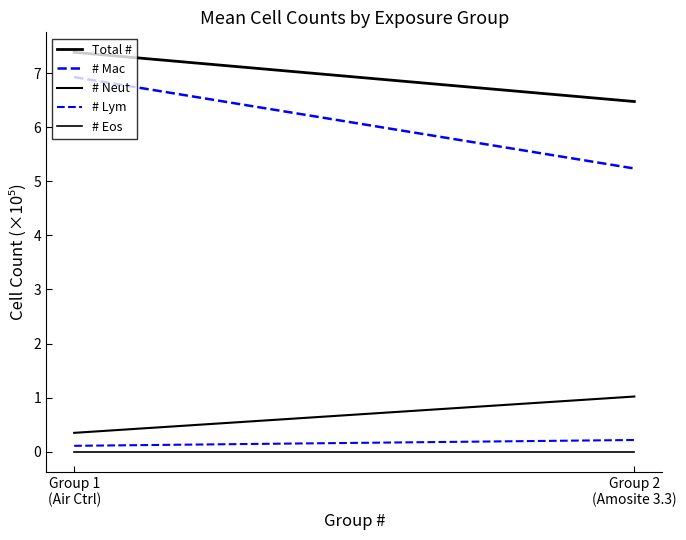

At which label is # Eos closest to 0?

Group 1
(Air Ctrl)